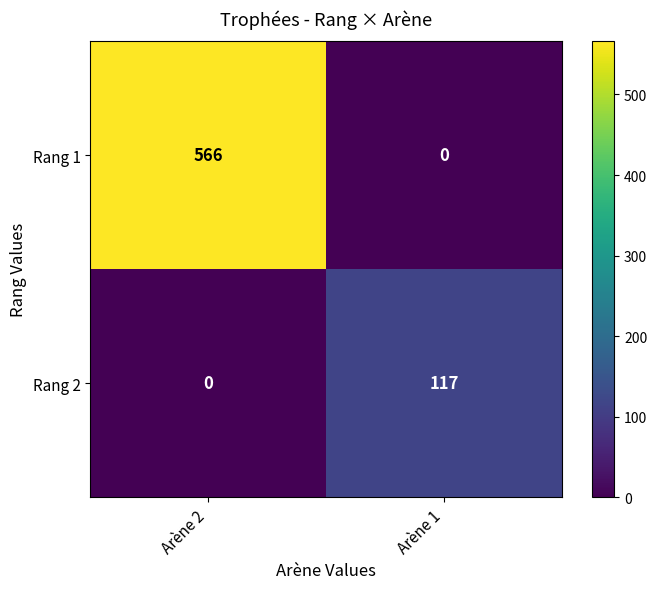

What is the total value across all series at Arène 1?

117